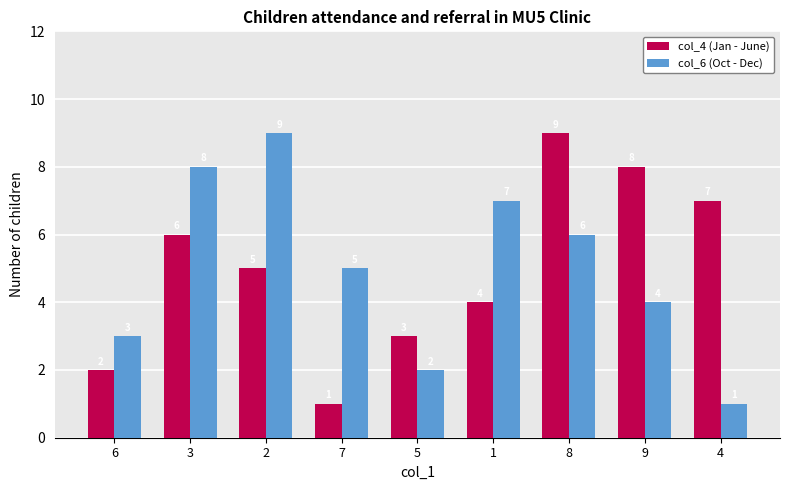

What position from the left is 2?

3